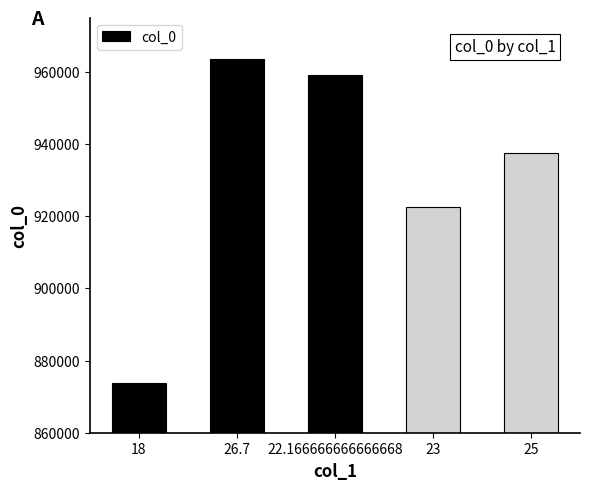

What value does the data have at 18?

873807